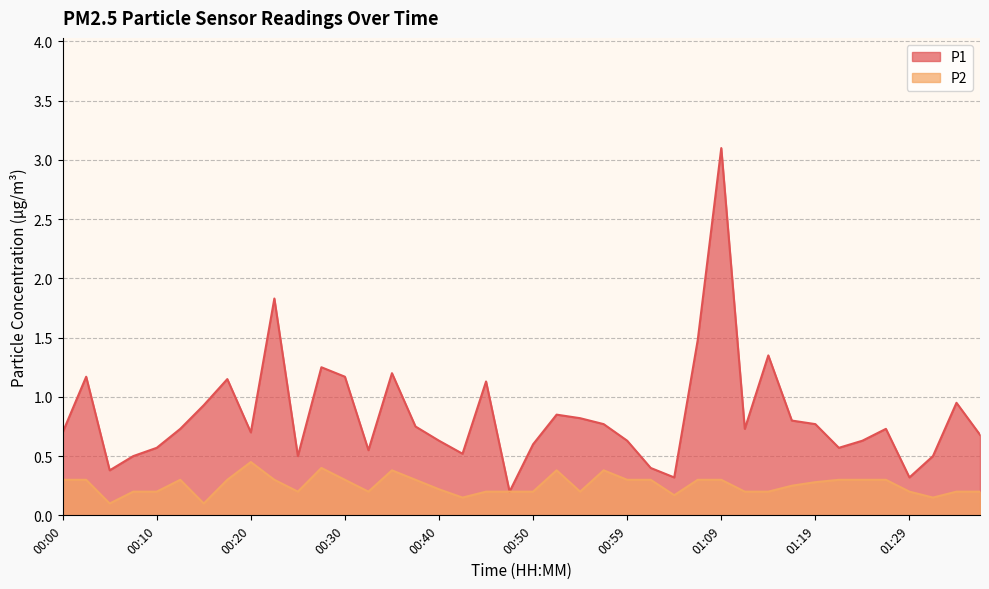

What is the greatest value displayed?

3.1